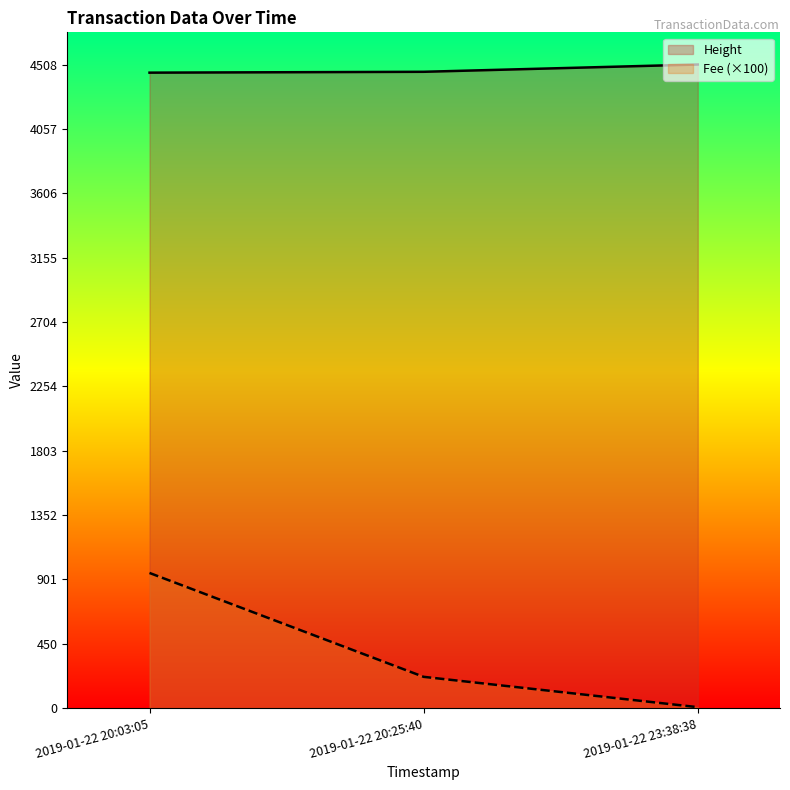

Rank the series at 2019-01-22 20:03:05 from lowest to highest value.

Fee (×100), Height